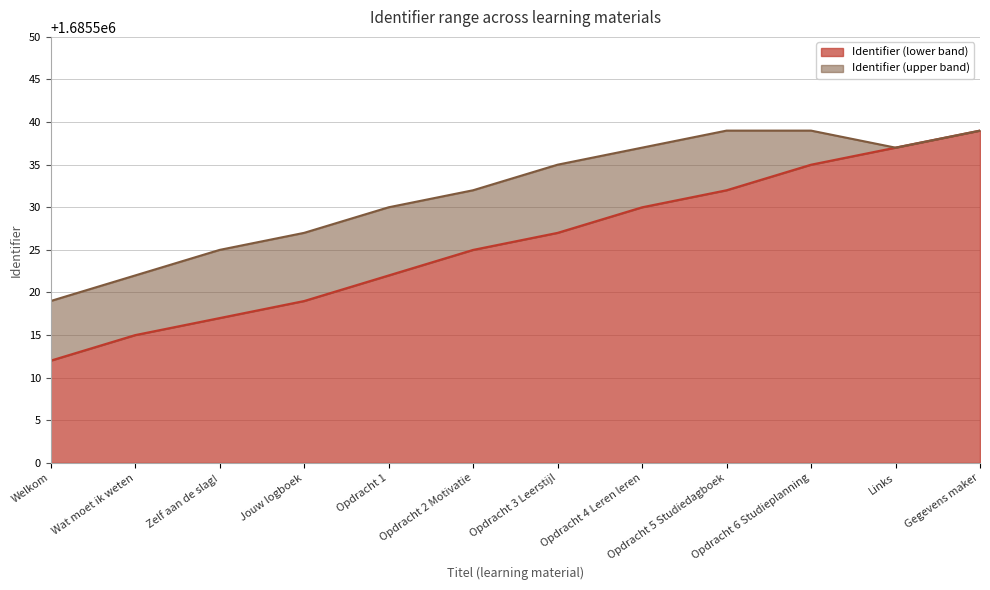

Reading left to right, list all the values displayed in this chart.

Identifier: 1685512	1685515	1685517	1685519	1685522	1685525	1685527	1685530	1685532	1685535	1685537	1685539
Identifier_upper: 1685519	1685522	1685525	1685527	1685530	1685532	1685535	1685537	1685539	1685539	1685537	1685539